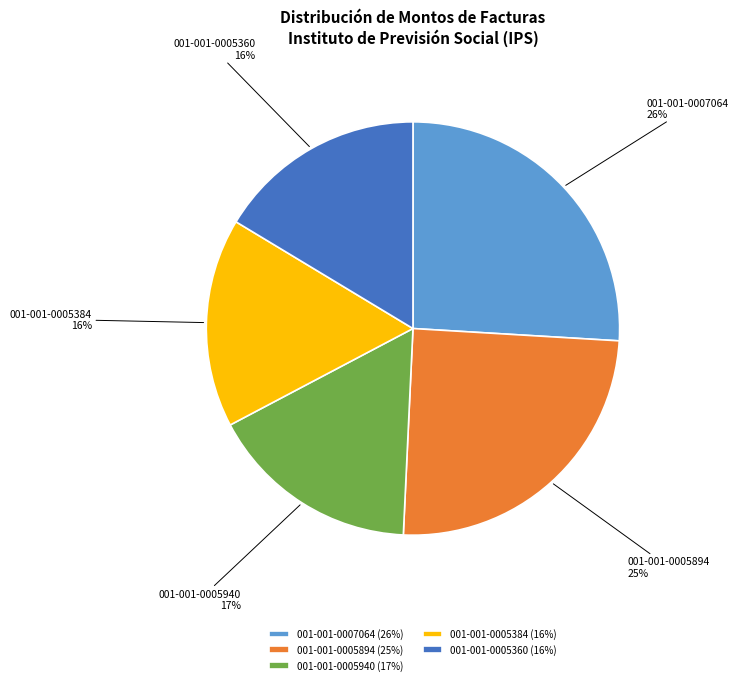

What percentage is the 001-001-0005360 slice, to the nearest percent?

16%